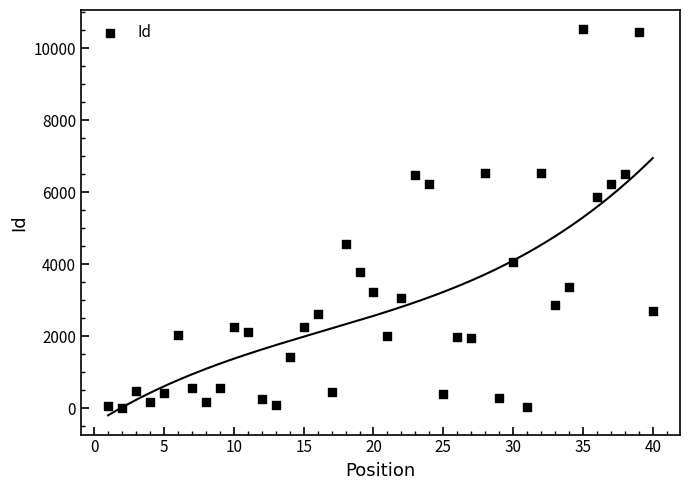

What is the range of X values (max minus min)?

39